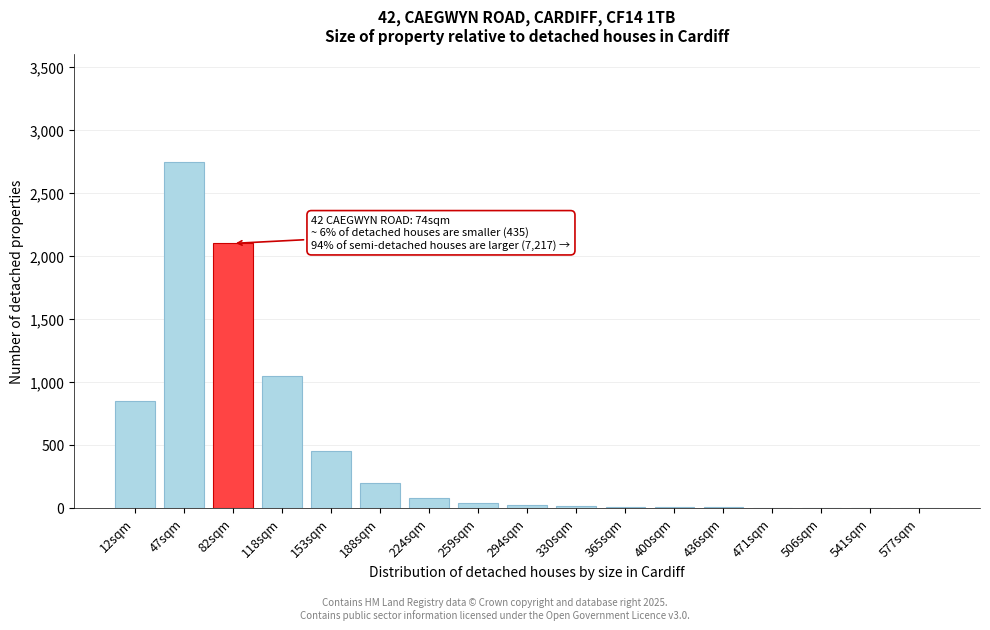

True or false: the data shows 1050 at 118sqm.

True